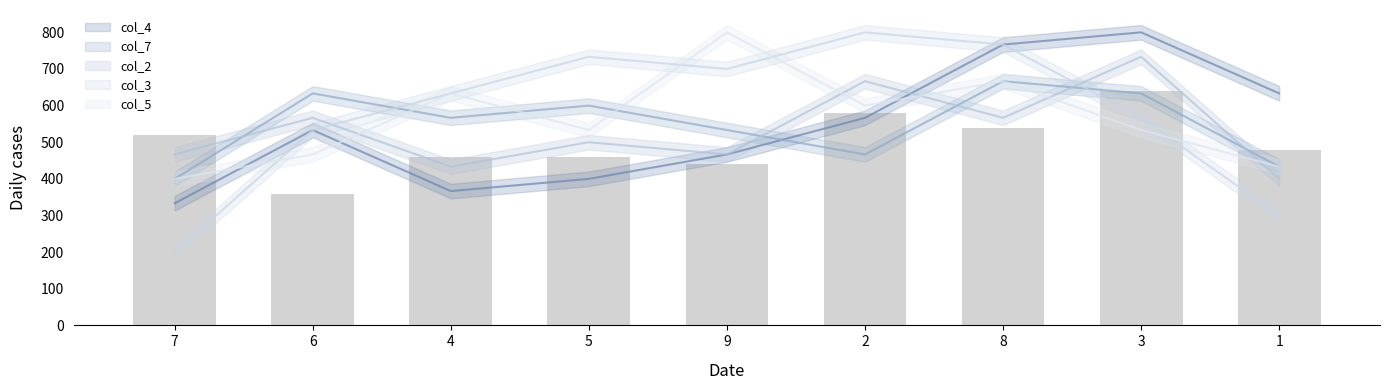

What position from the left is 8?

7